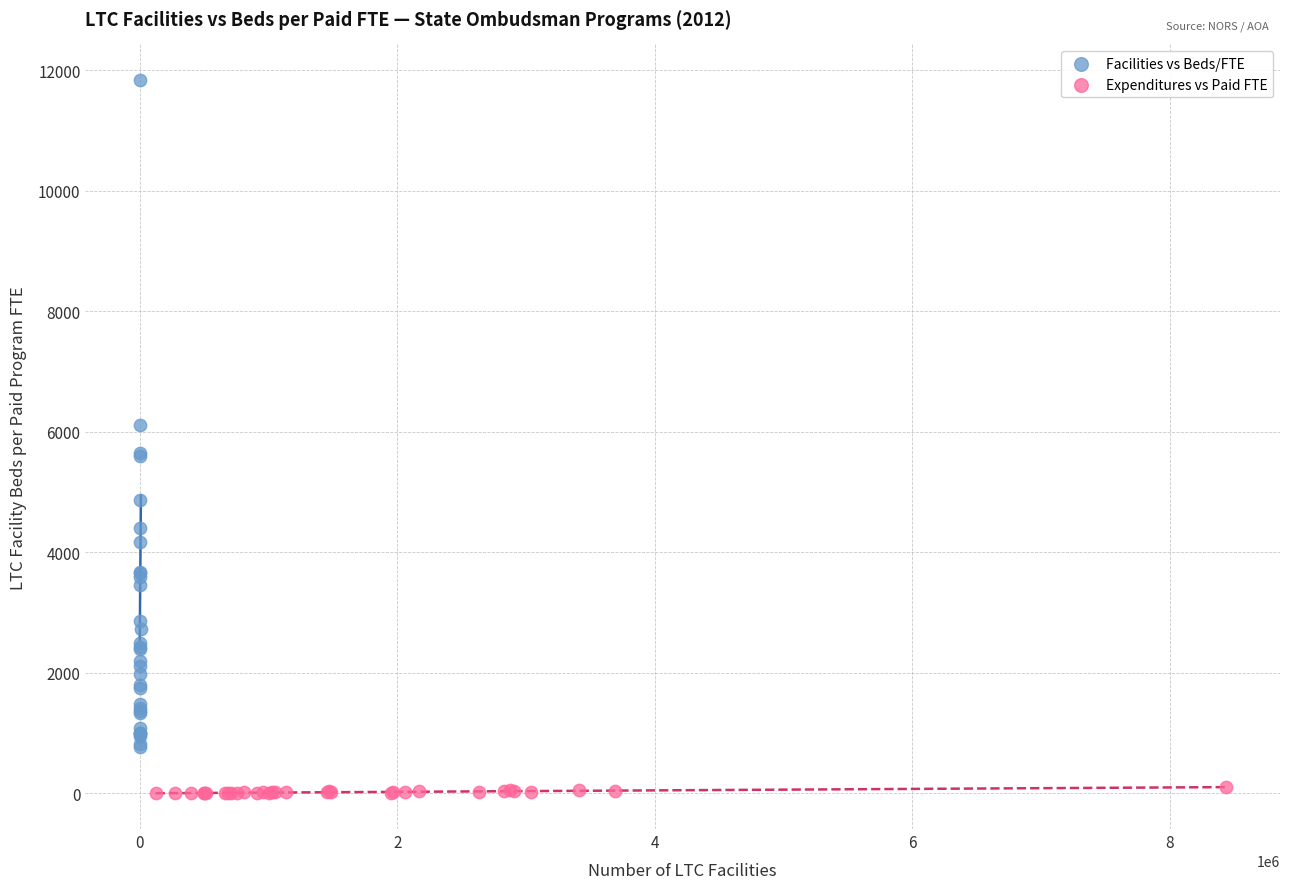

Which series has the largest Y range (max minus min)?

Facilities vs Beds/FTE